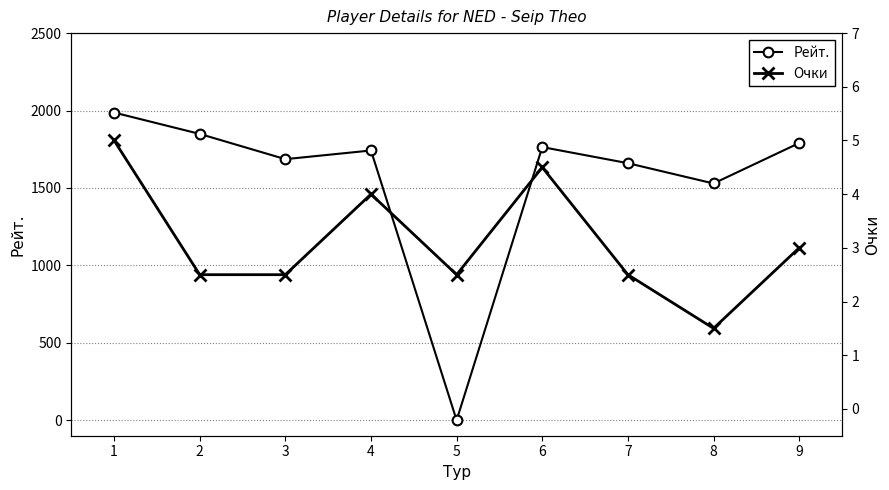

Is it true that Рейт. equals 2865.1 at 2?

False